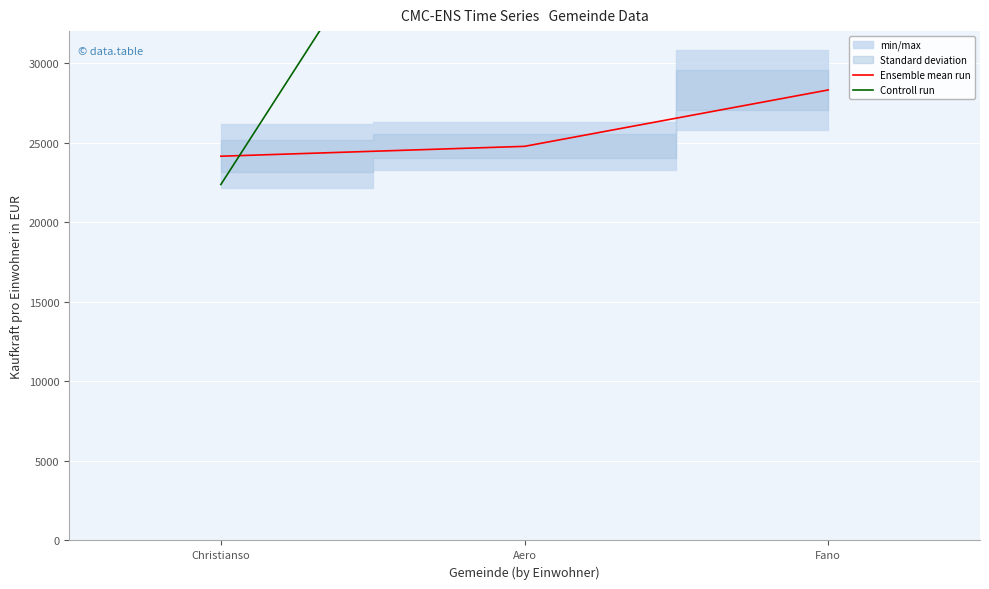

Reading left to right, what are all the values shown in this chart?

Ensemble mean run: 24140.1	24760.3	28302.4
Controll run: 22363.6	52012.5	37157.0